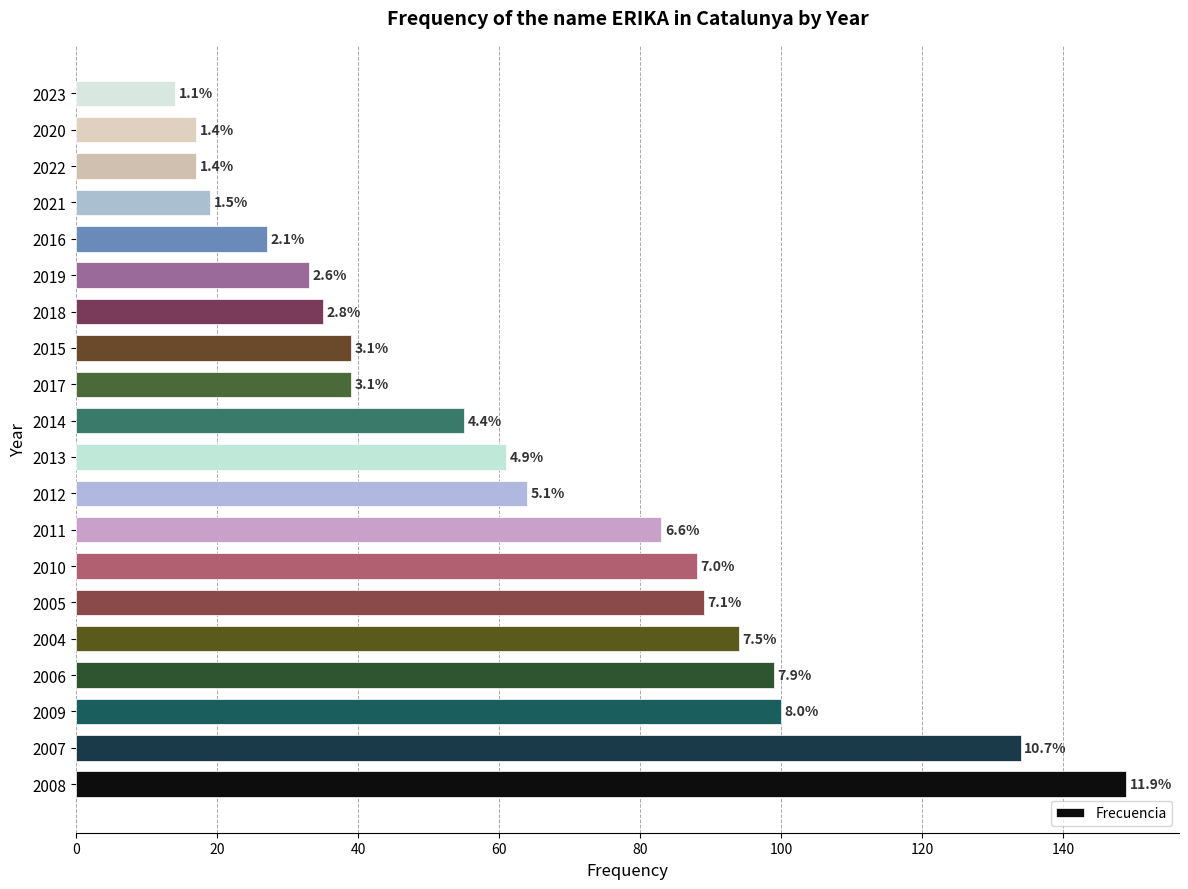

Are the bars grouped side by side (vs. stacked)?

No